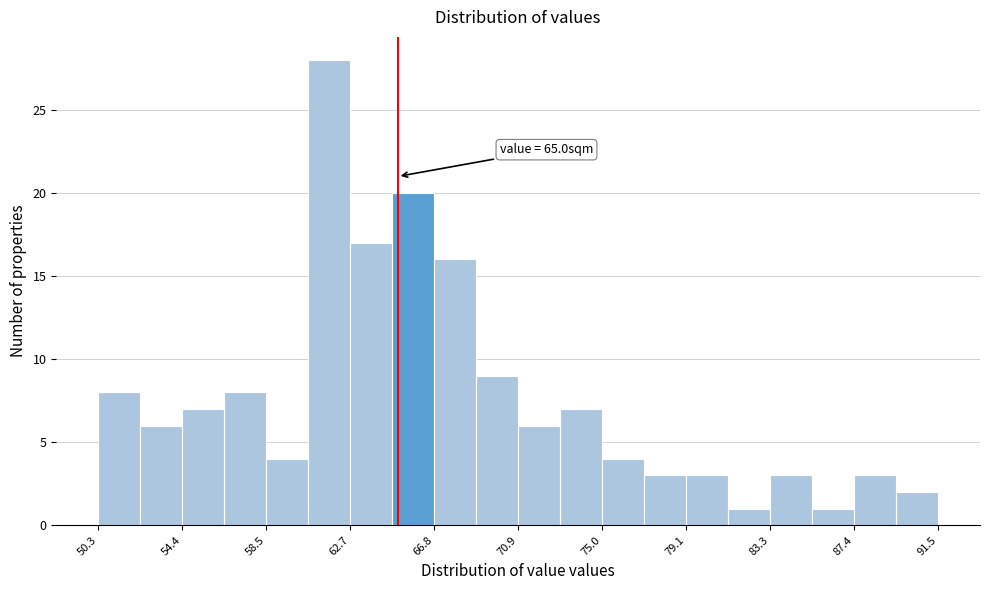

Which range on the x-axis has the tallest bar?

60.5 to 62.5